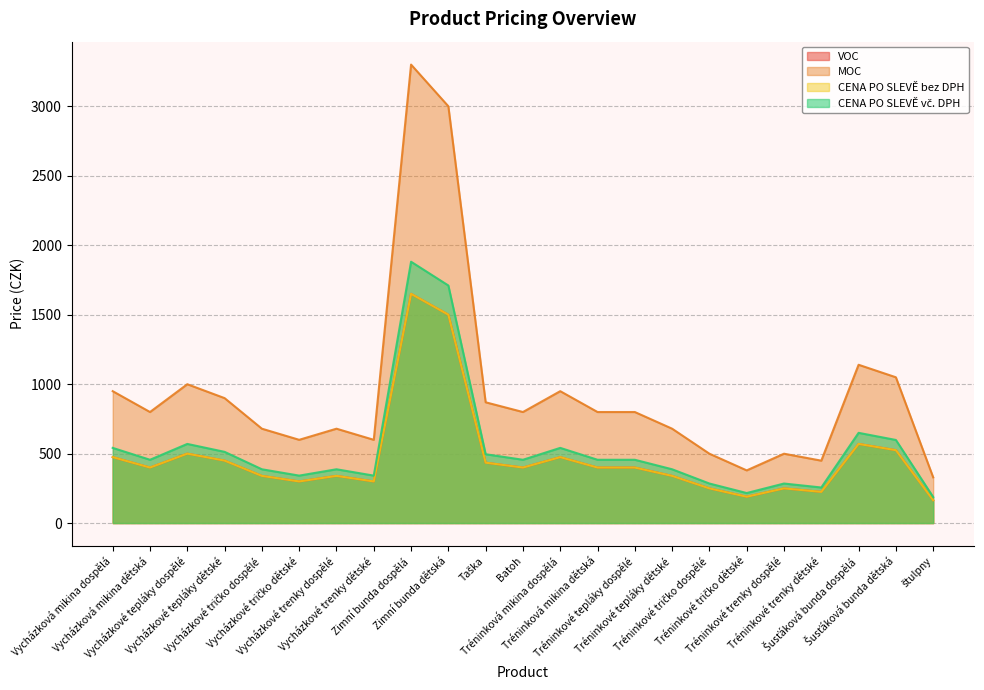

What is the difference between the second highest and minimum values in the CENA PO SLEVĚ vč. DPH series?

1521.9